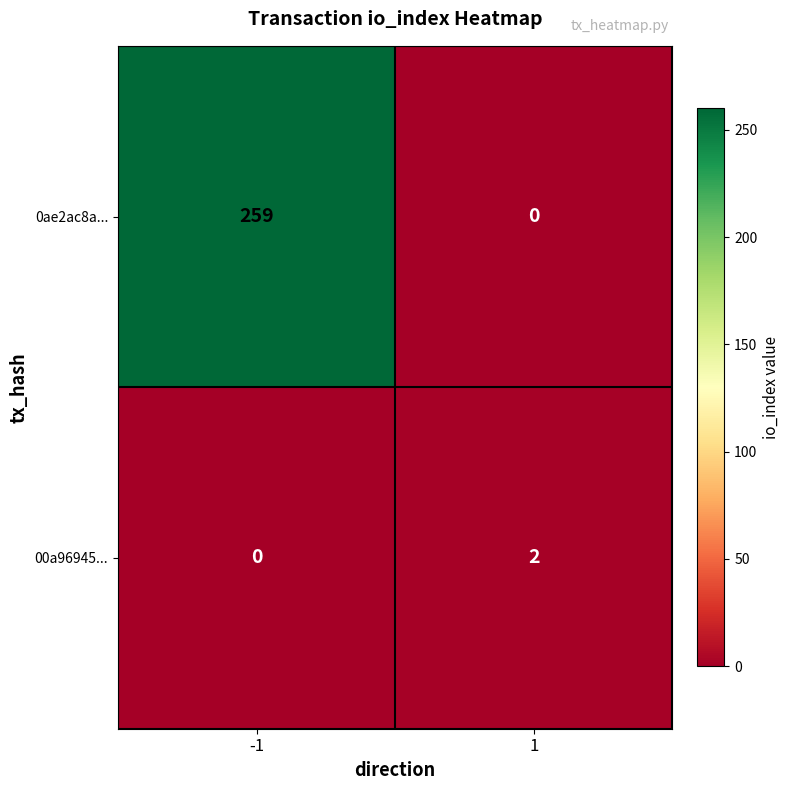

Count the number of data series in this chart.

2